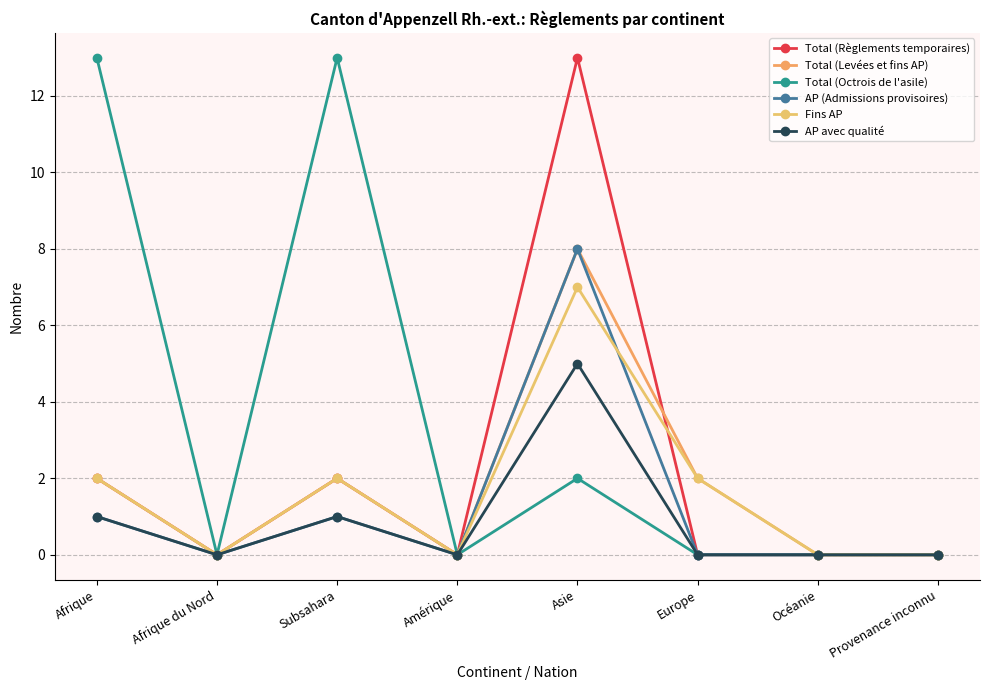

What is the label of the 8th point from the right?

Afrique